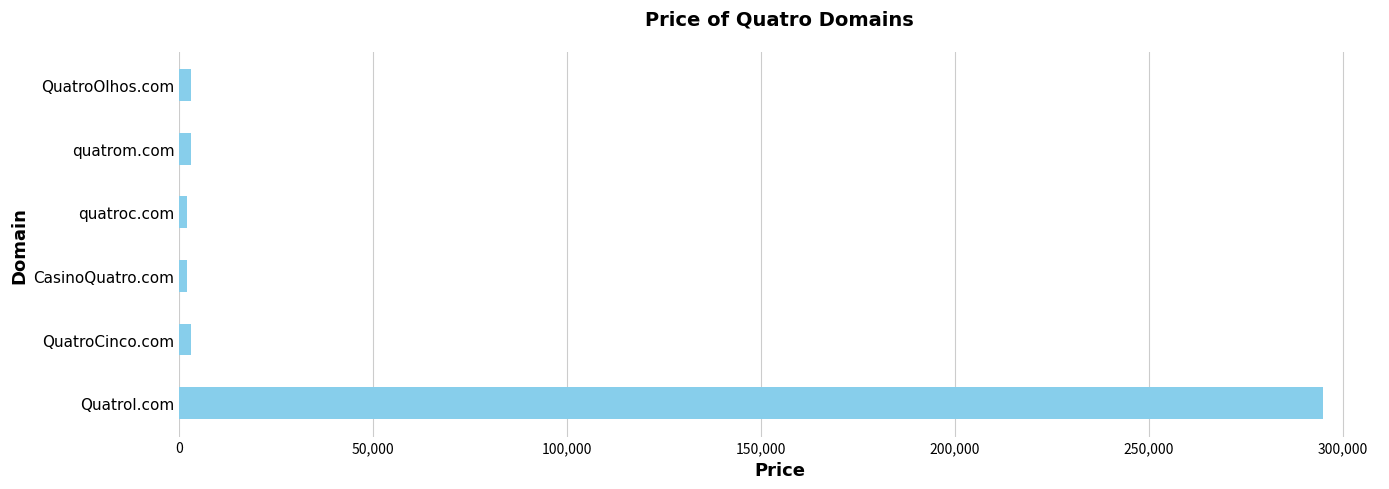

What is the maximum value shown in the chart?

294888